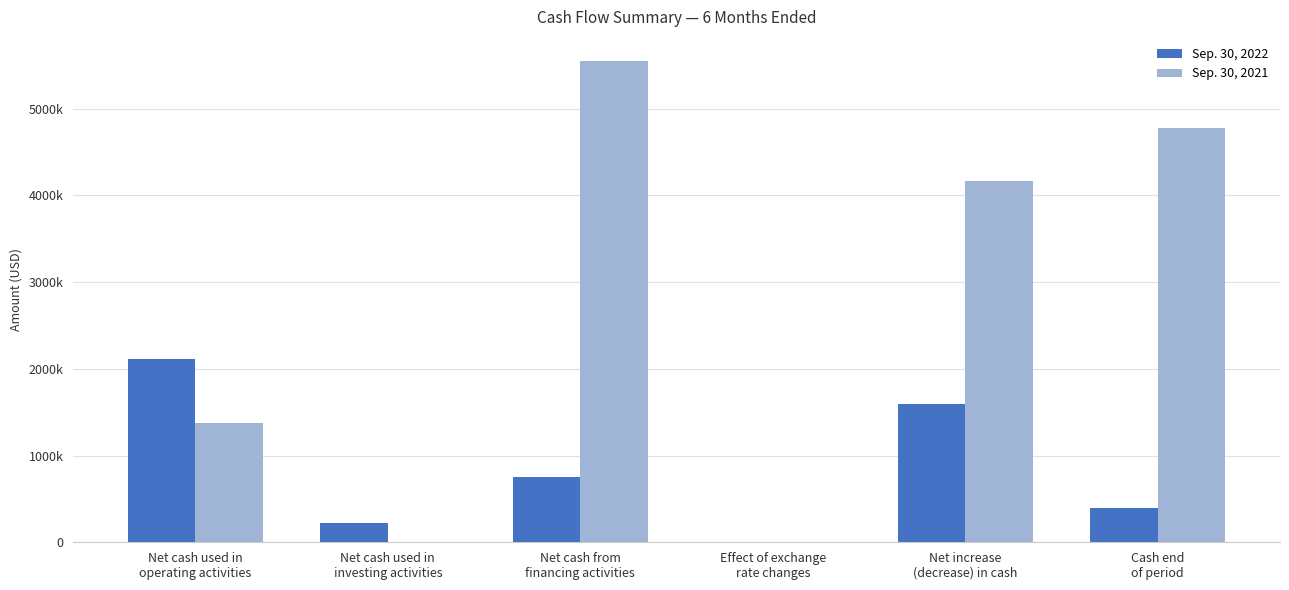

What is the spread (max minus min) of values at Effect of exchange
rate changes?

4013